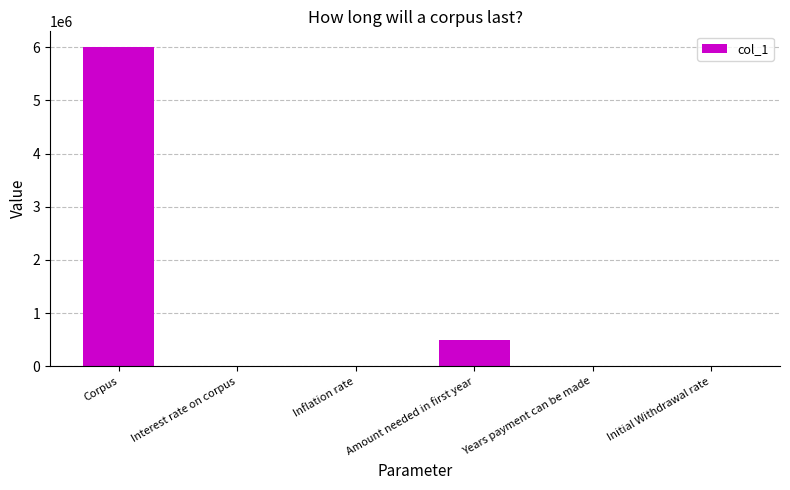

How many series are shown in this chart?

1